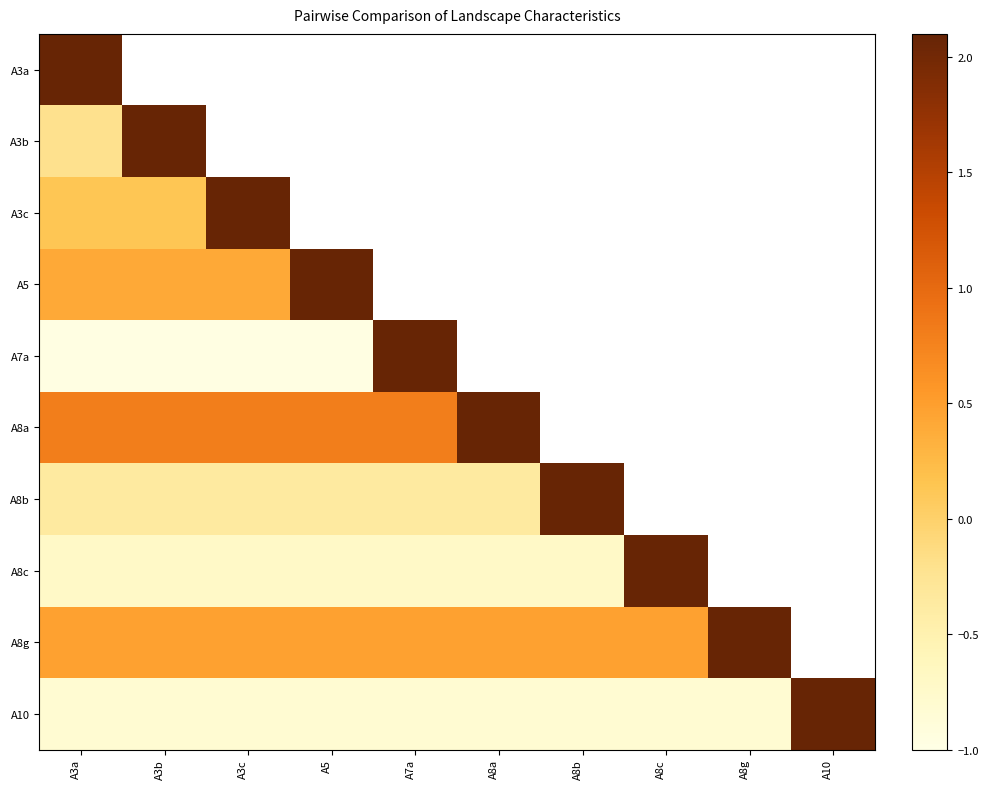

Count the number of data series in this chart.

10